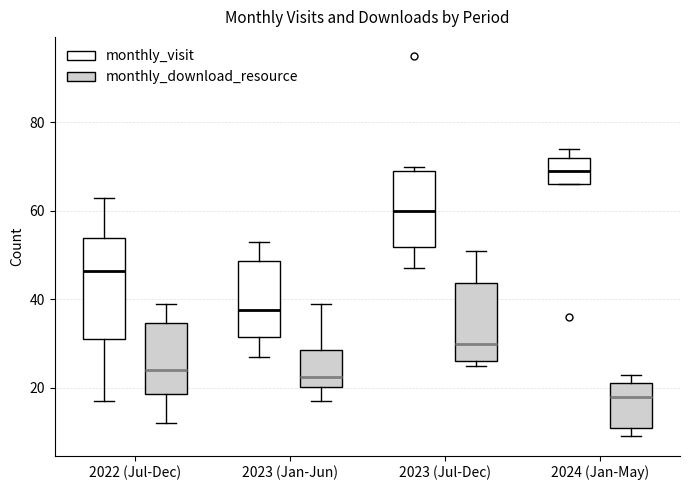

Which box has the highest median line?

2024 (Jan-May) (monthly_visit)